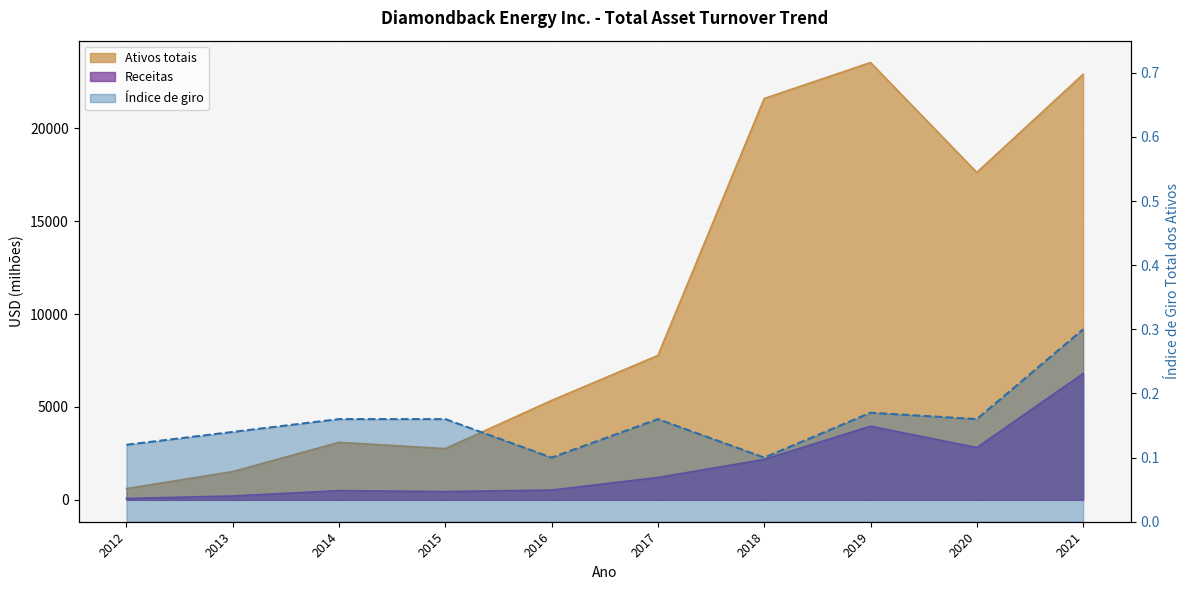

Rank the series by their maximum value, from highest to lowest.

Ativos totais, Receitas, Índice de giro